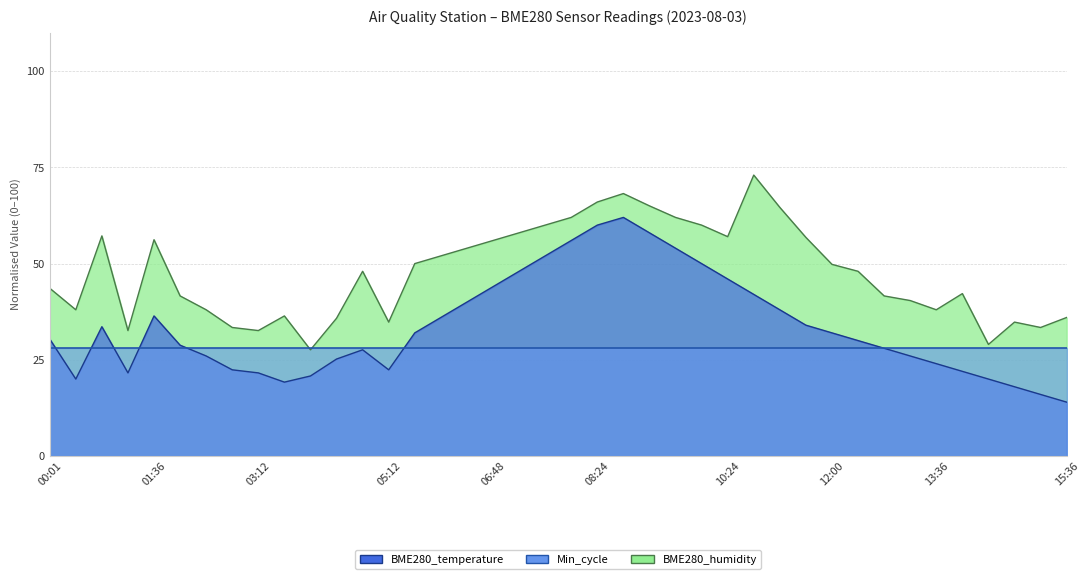

What is the value of the BME280_temperature point at the 39th from the left?

16.0